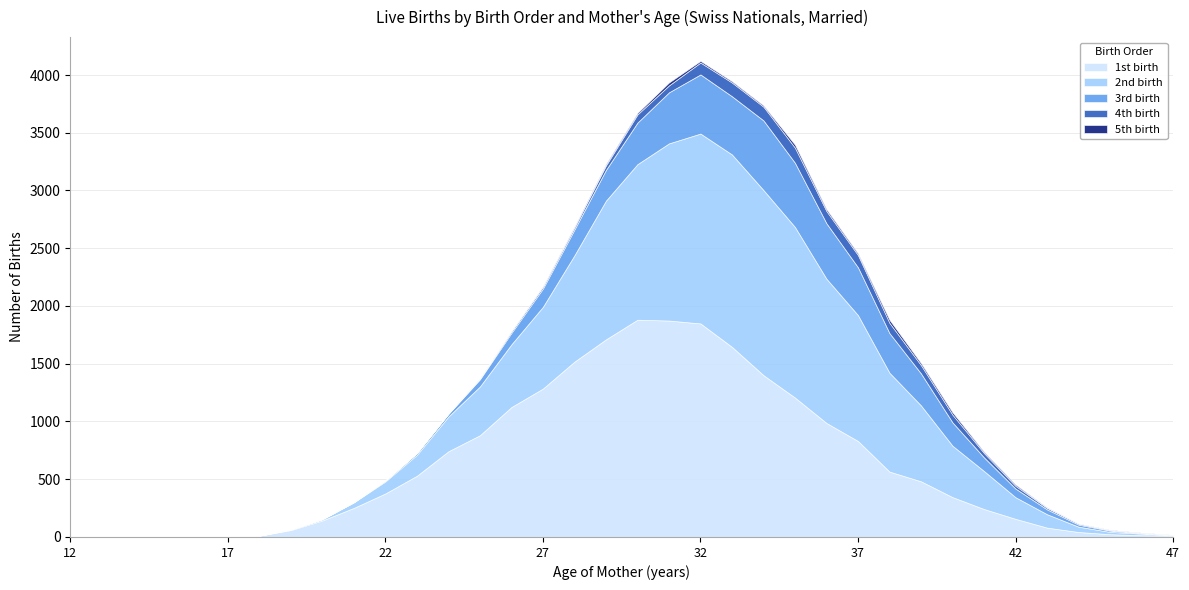

How many values in the 4th birth series exceed 13?

17